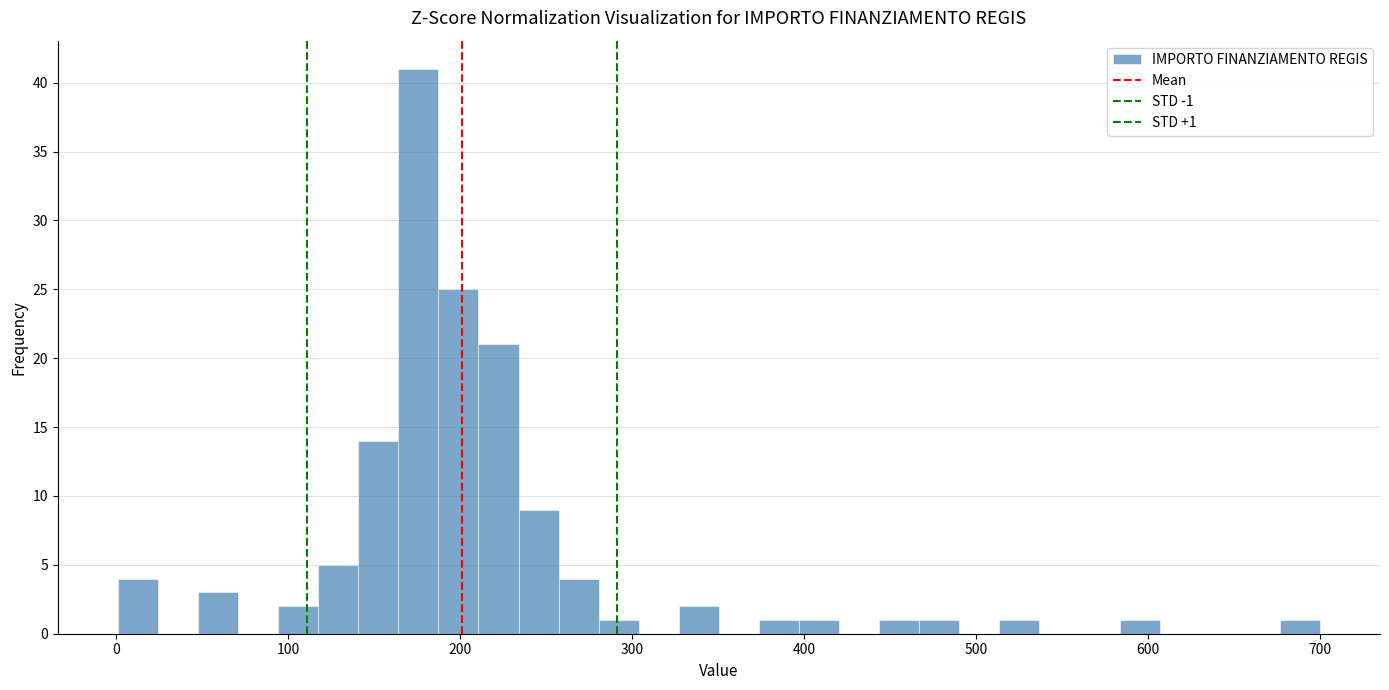

Read against the x-axis, roughly where is the centre of the tallest bar?

180